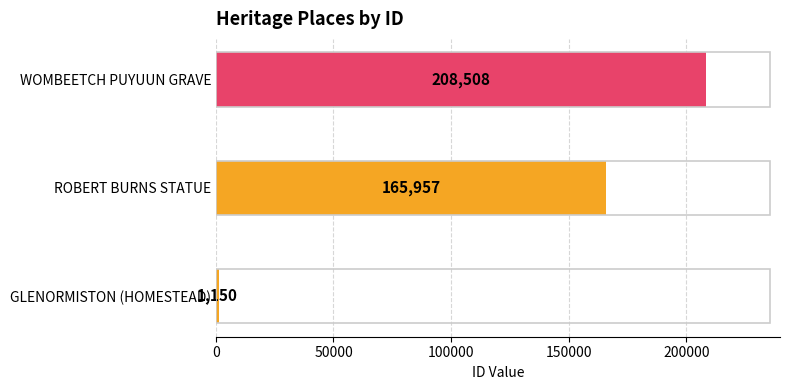

How many values are between 1150 and 208508?

3